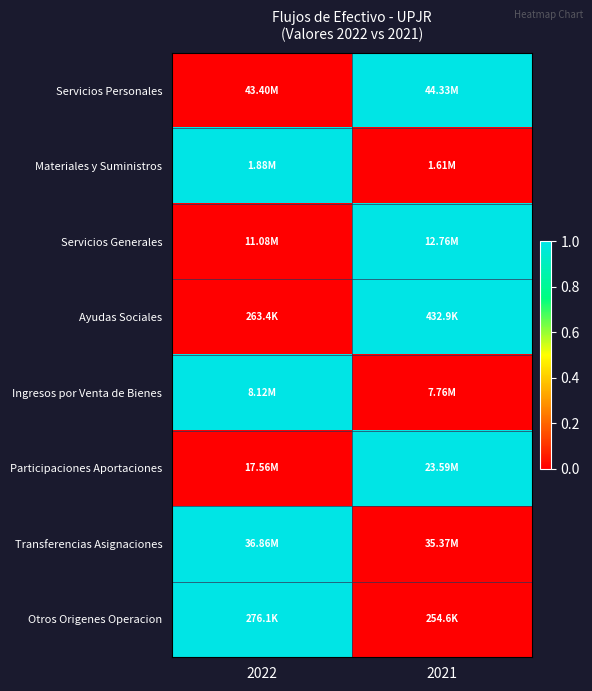

How many distinct data groups are displayed?

8